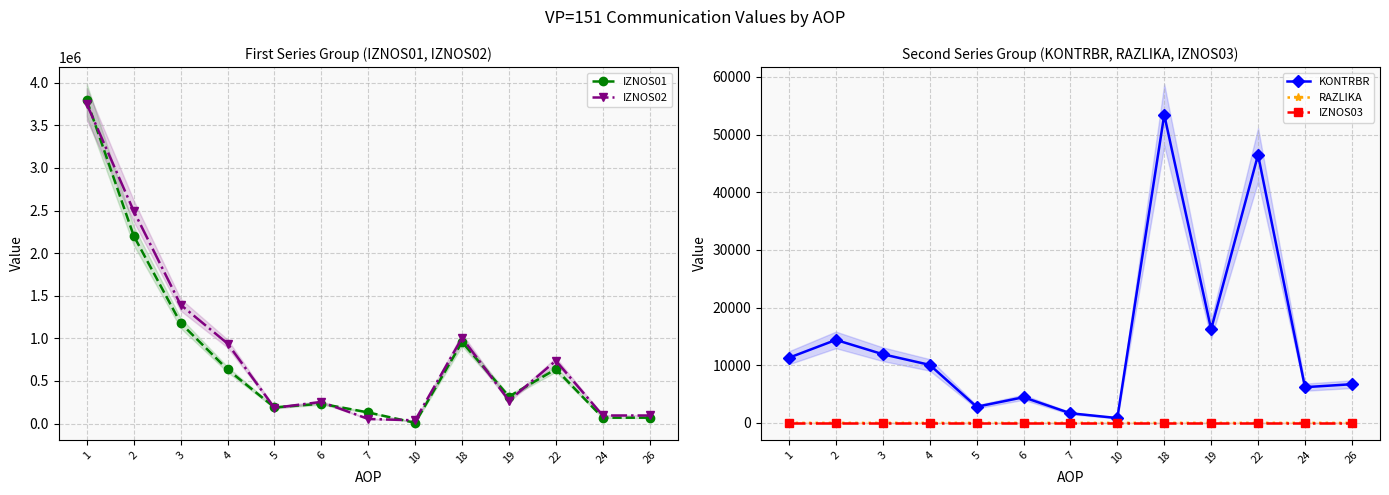

What is the spread (max minus min) of values at 22?

737382.9